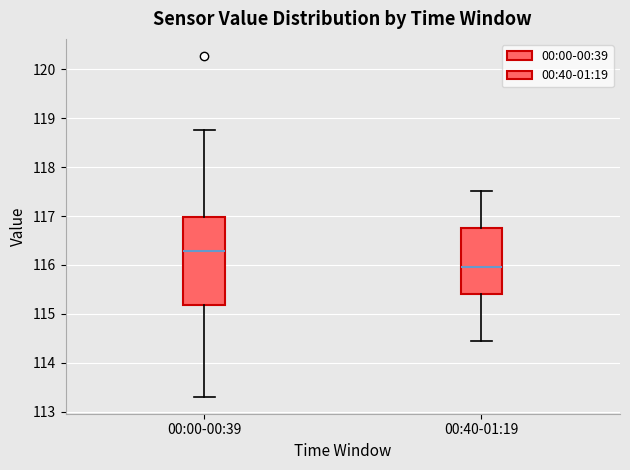

Reading left to right, transcribe this box plot: for each box, give where its median line is, the range the box spans, and where its two whiskers end, as read against the y-axis. The values are not printed on the chart, so give them approximately, as read against the axis.

00:00-00:39: median 116.3, box 115.2 to 117.0, whiskers 113.3 to 118.8
00:40-01:19: median 116.0, box 115.4 to 116.8, whiskers 114.5 to 117.5